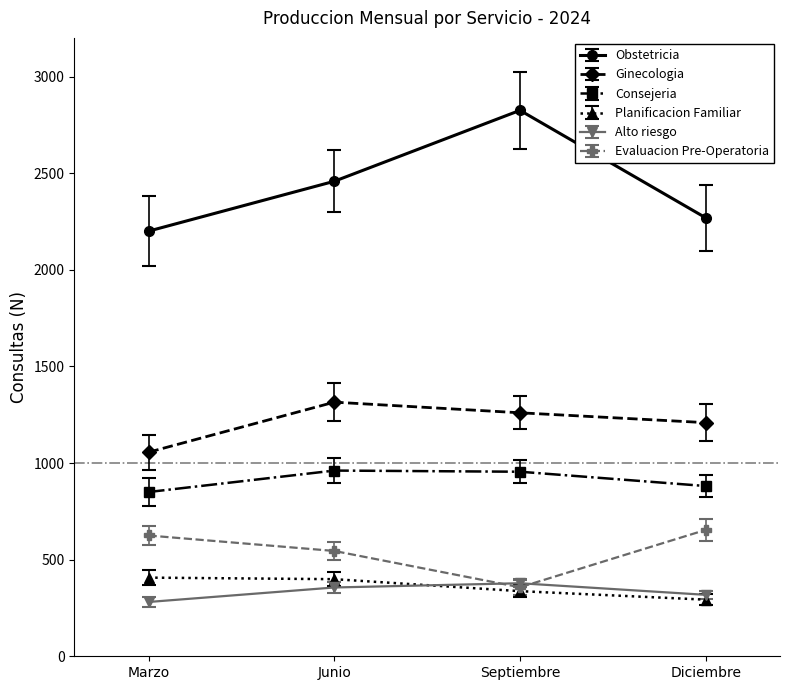

What is the value of the Evaluacion Pre-Operatoria point at the 3rd from the left?

357